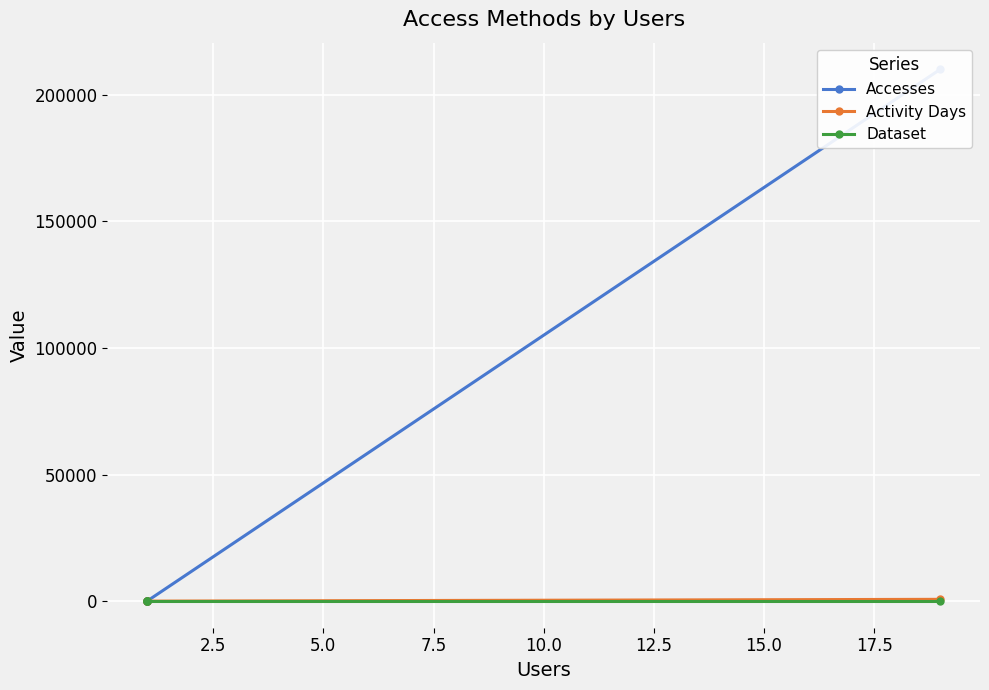

True or false: Dataset has more than 1 points higher than both neighbors.

False